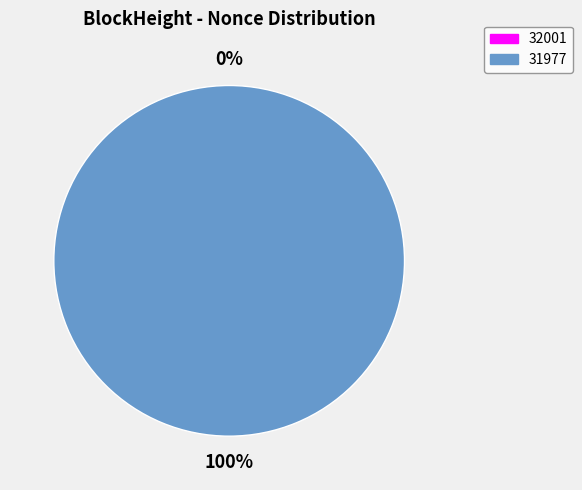

What is the change in value from 32001 to 31977?

+4616